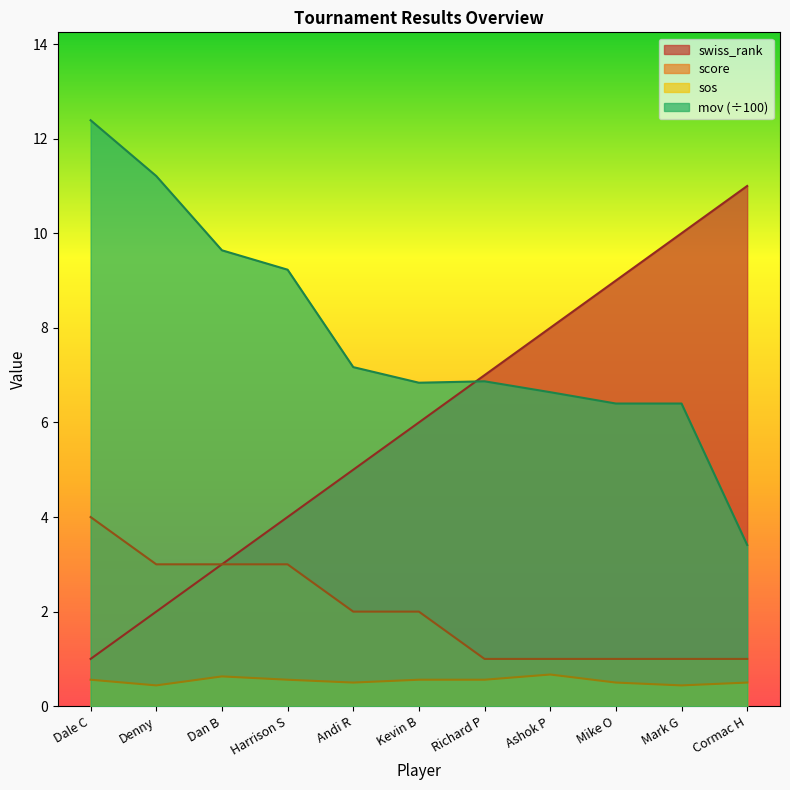

What is the value of the sos point at the 6th from the left?

0.6